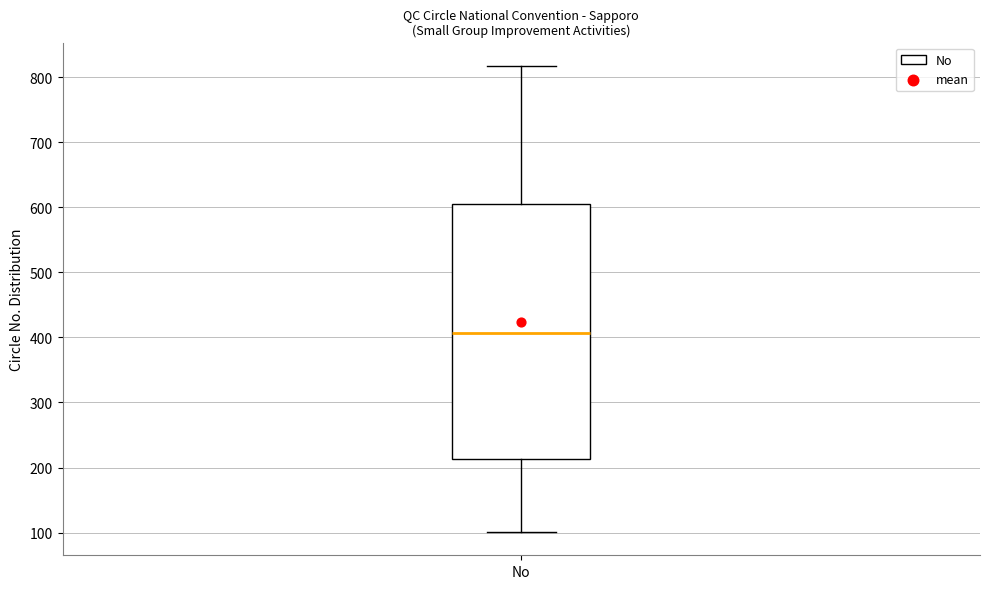

Transcribe this box plot: give where the median line is, the range the box spans, and where the two whiskers end, as read against the y-axis. The values are not printed on the chart, so give them approximately, as read against the axis.

median 410, box 210 to 610, whiskers 100 to 820